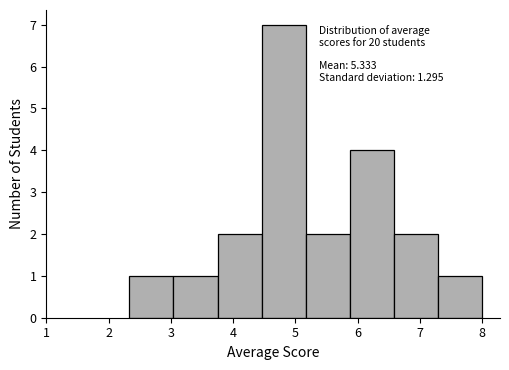

Which range on the x-axis has the tallest bar?

4.5 to 5.2